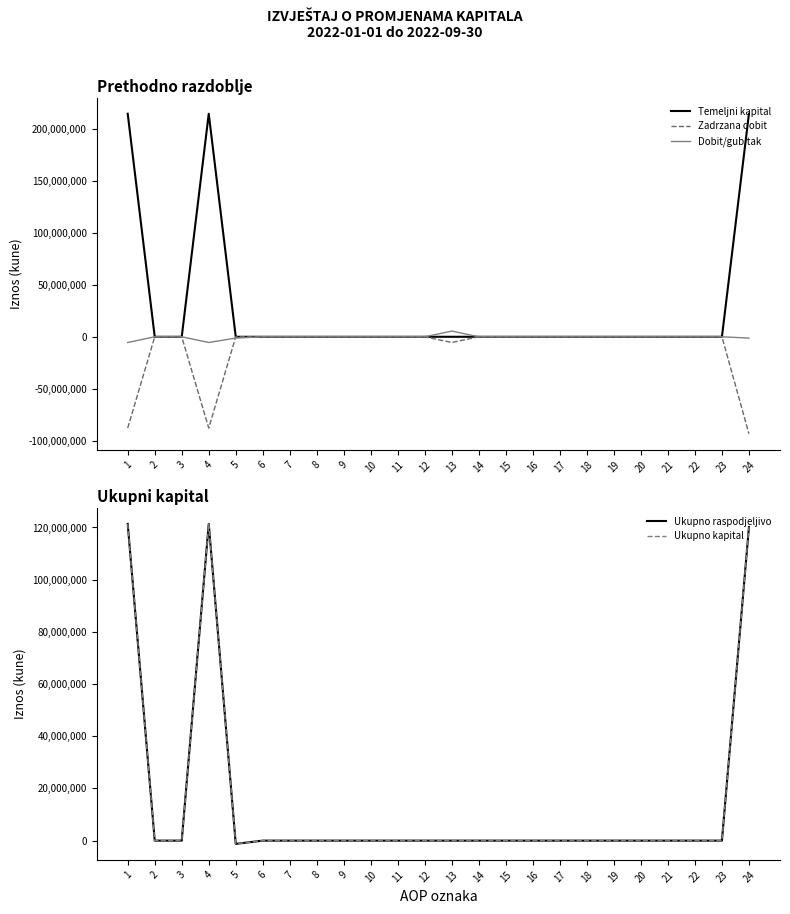

How many lines are shown in the chart?

5